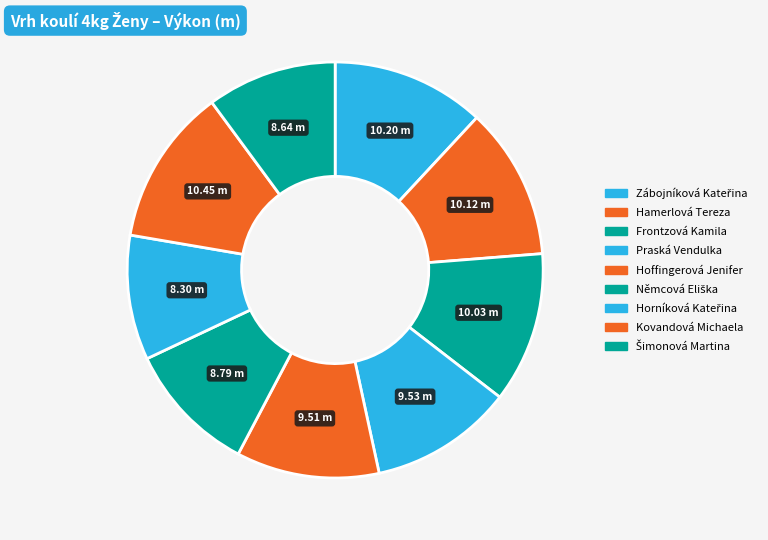

Is it true that Zábojníková Kateřina is 22% of the pie?

False